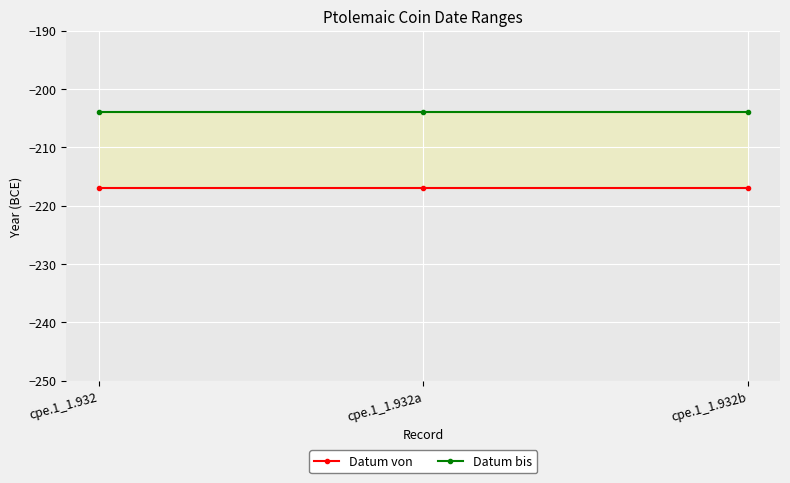

What is the minimum value shown in the chart?

-217